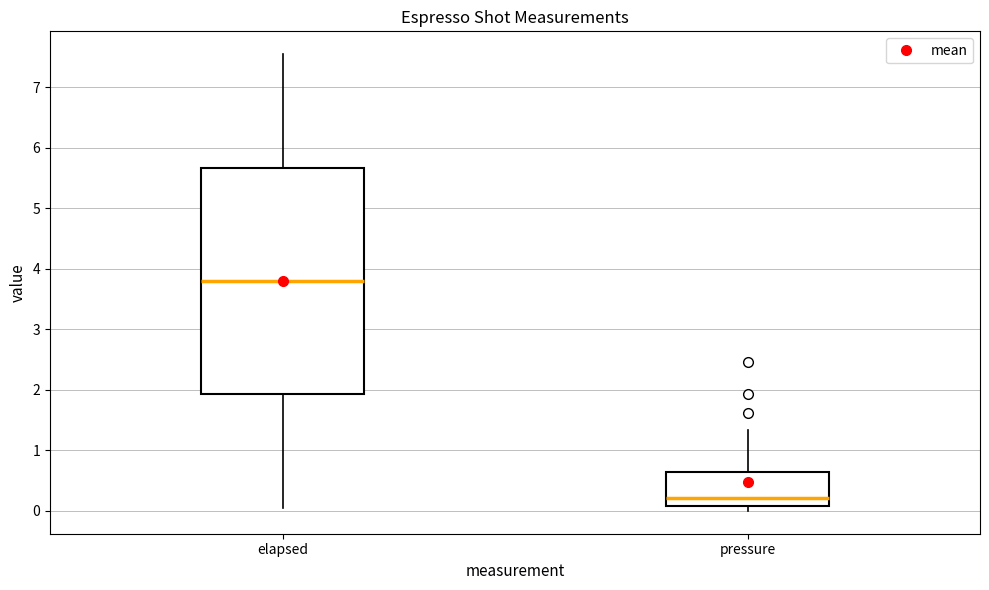

Where does the median line of the box for pressure sit on the y-axis? The values are not printed on the chart, so give them approximately, as read against the axis.

0.2